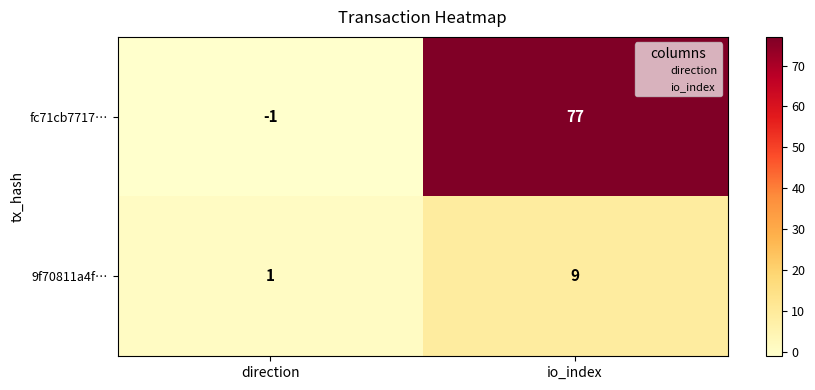

Which category has the lowest value across all series?

direction